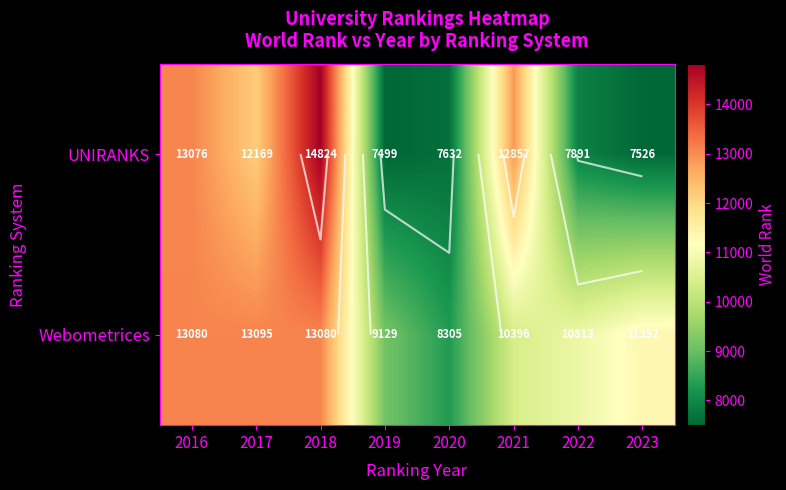

Rank the series by their average value, from lowest to highest.

UNIRANKS, Webometrices